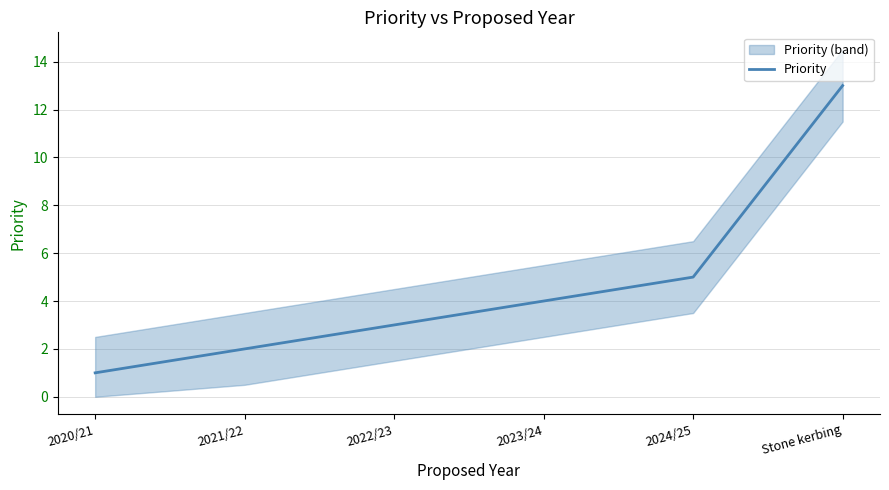

Where does the data first go above 4?

2024/25